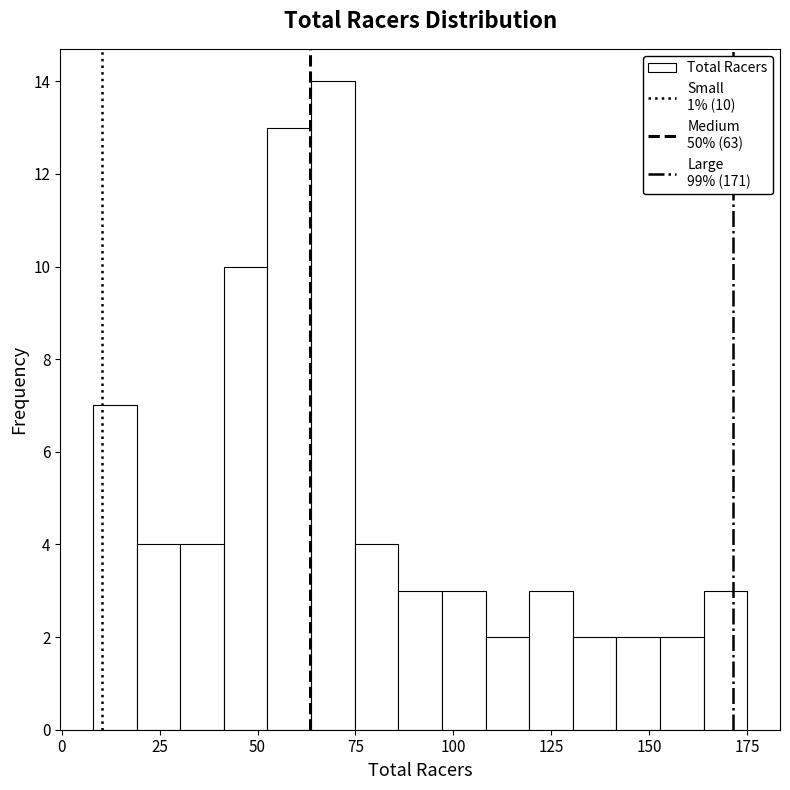

Around what value on the x-axis is the tallest bar? Give the approximate position of its centre, as read against the axis.

70